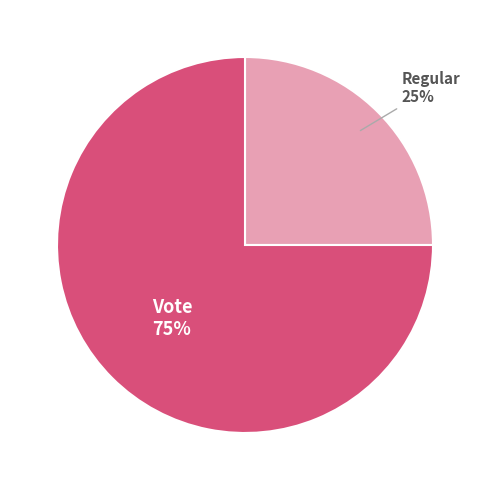

Do Vote and Regular together represent more than half of the pie?

Yes